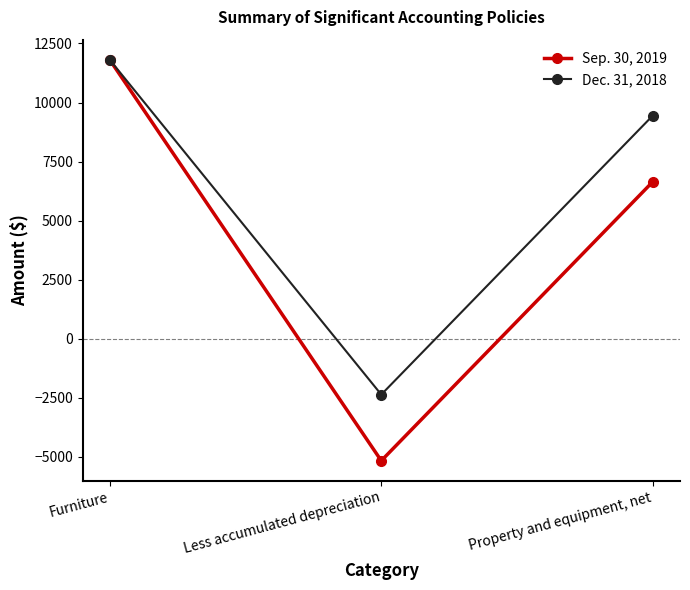

Reading left to right, list all the values displayed in this chart.

Sep. 30, 2019: 11811	-5162	6649
Dec. 31, 2018: 11811	-2362	9449